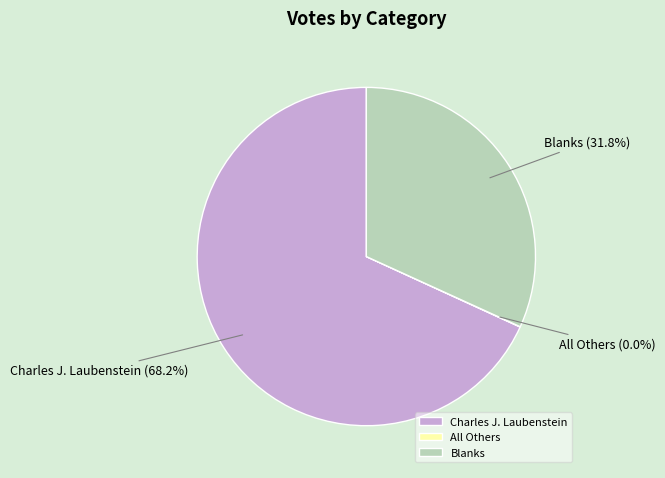

What percentage is NOT represented by Blanks?

68.2%